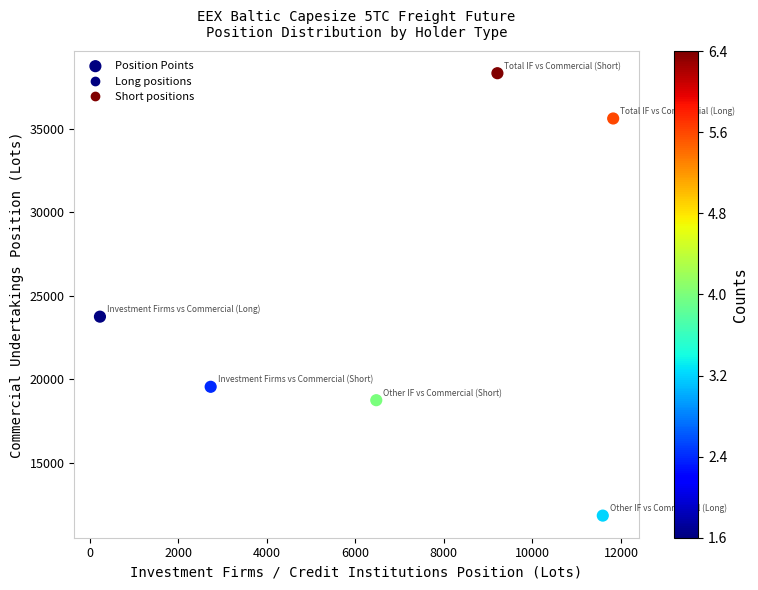

What is the range of X values (max minus min)?

11588.3